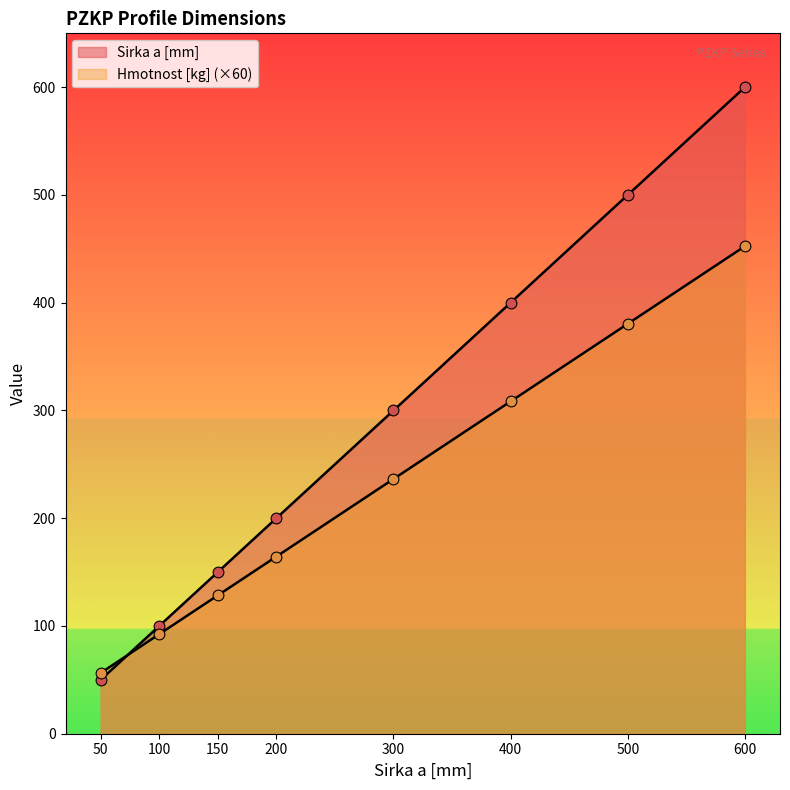

How many lines are shown in the chart?

2